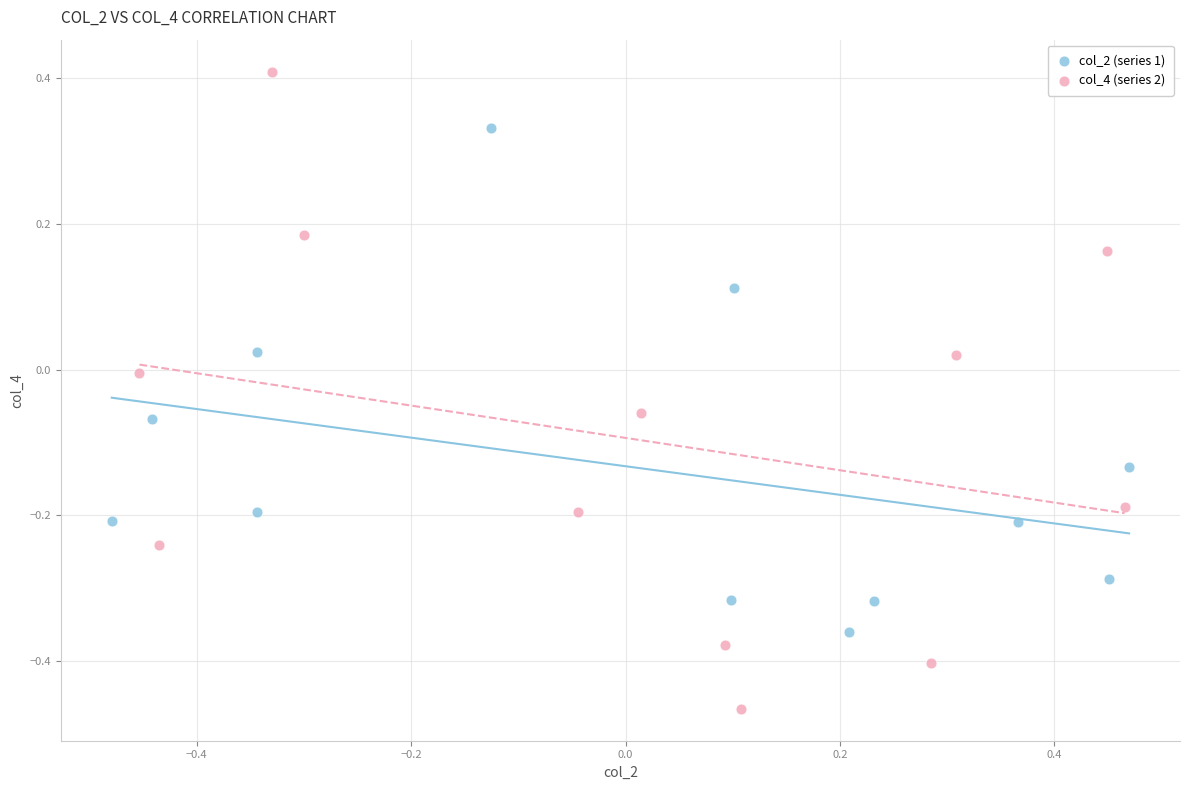

Which series contains the highest Y value?

col_4 (series 2)